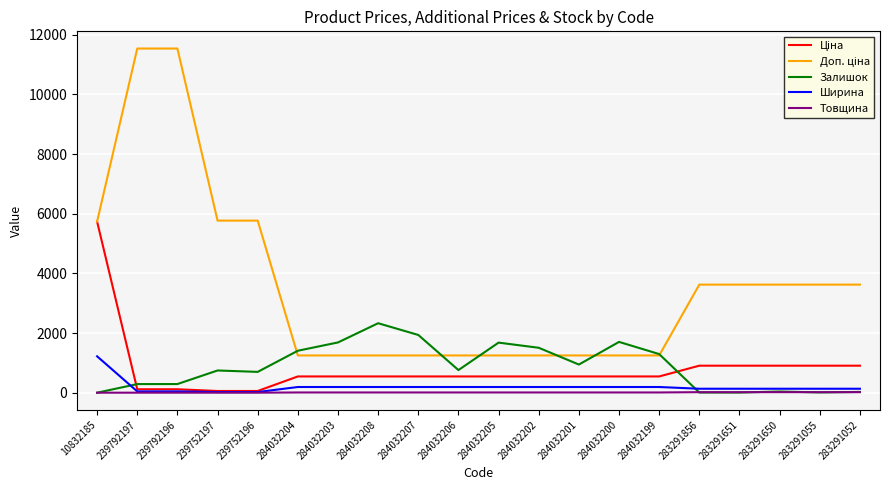

What is the difference between the maximum and minimum values in the Ширина series?

1198.0